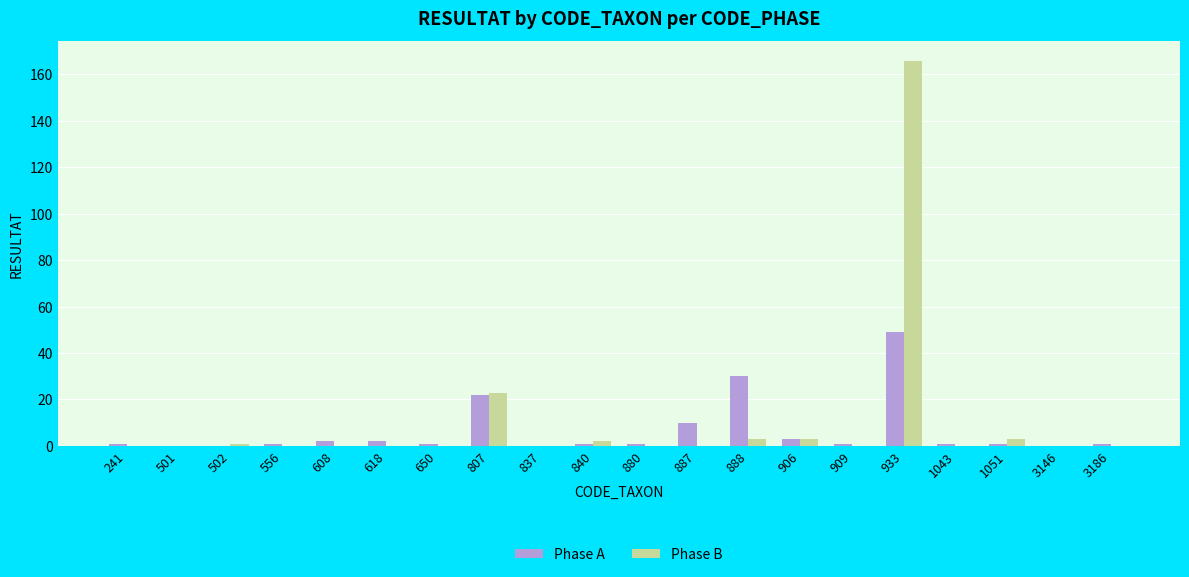

How many groups of bars are there?

20